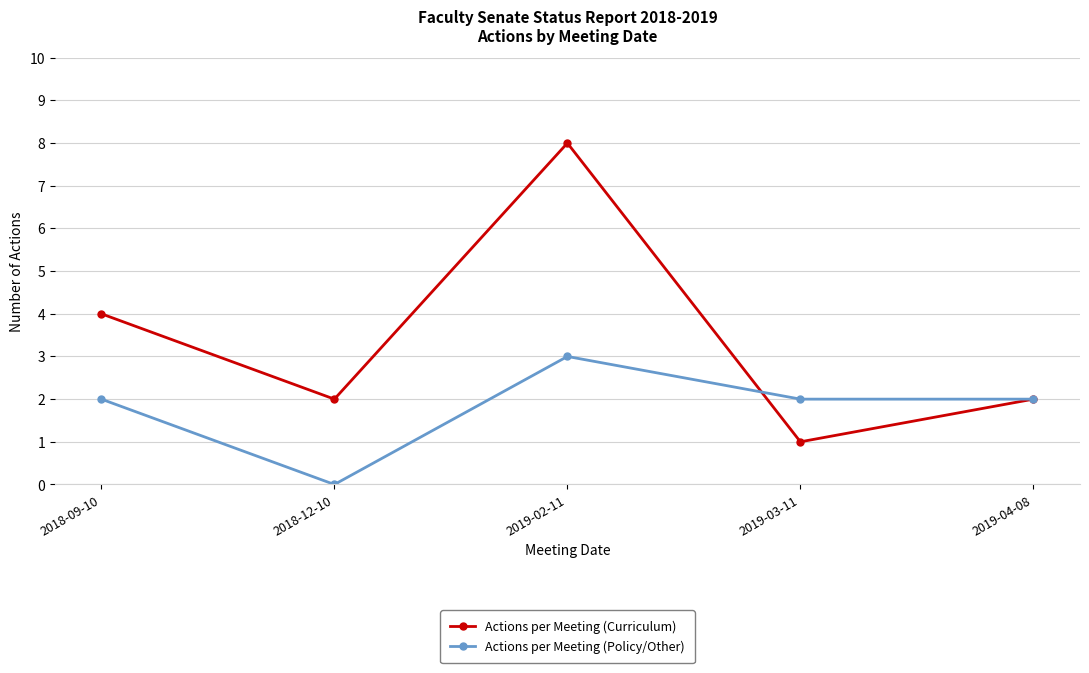

At how many categories does at least one series exceed 5?

1